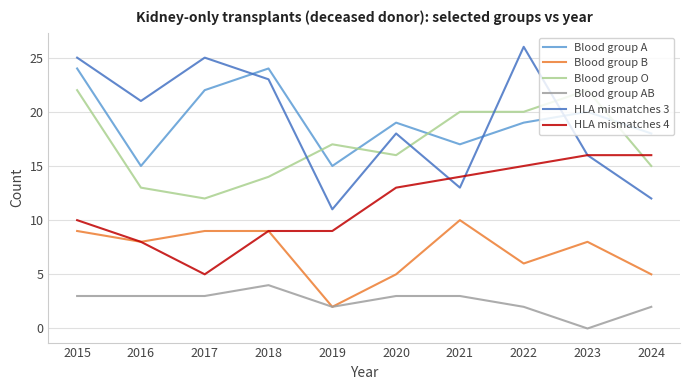

Where is the first local minimum for Blood group B?

2016